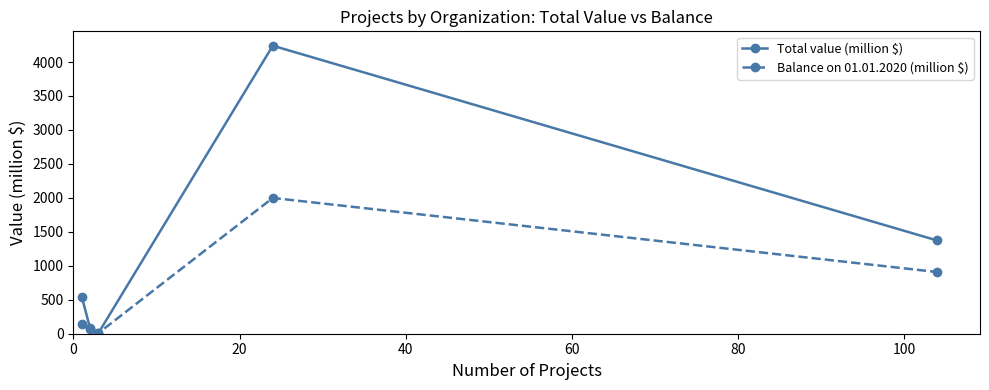

What is the greatest value displayed?

4239.9